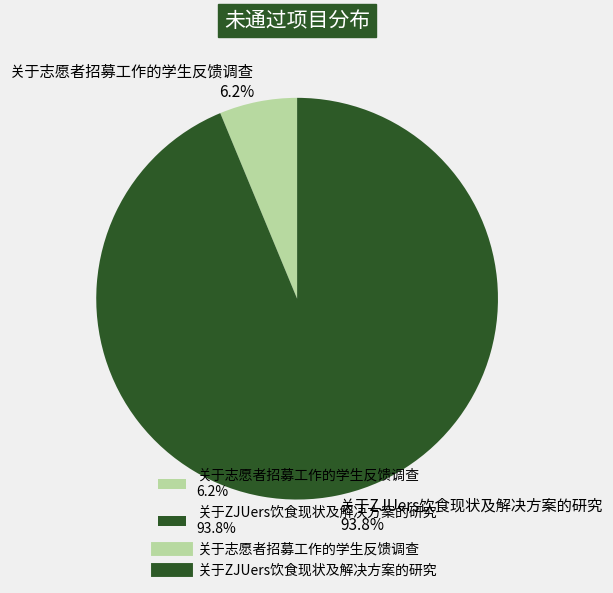

Count the number of slices in the pie.

2